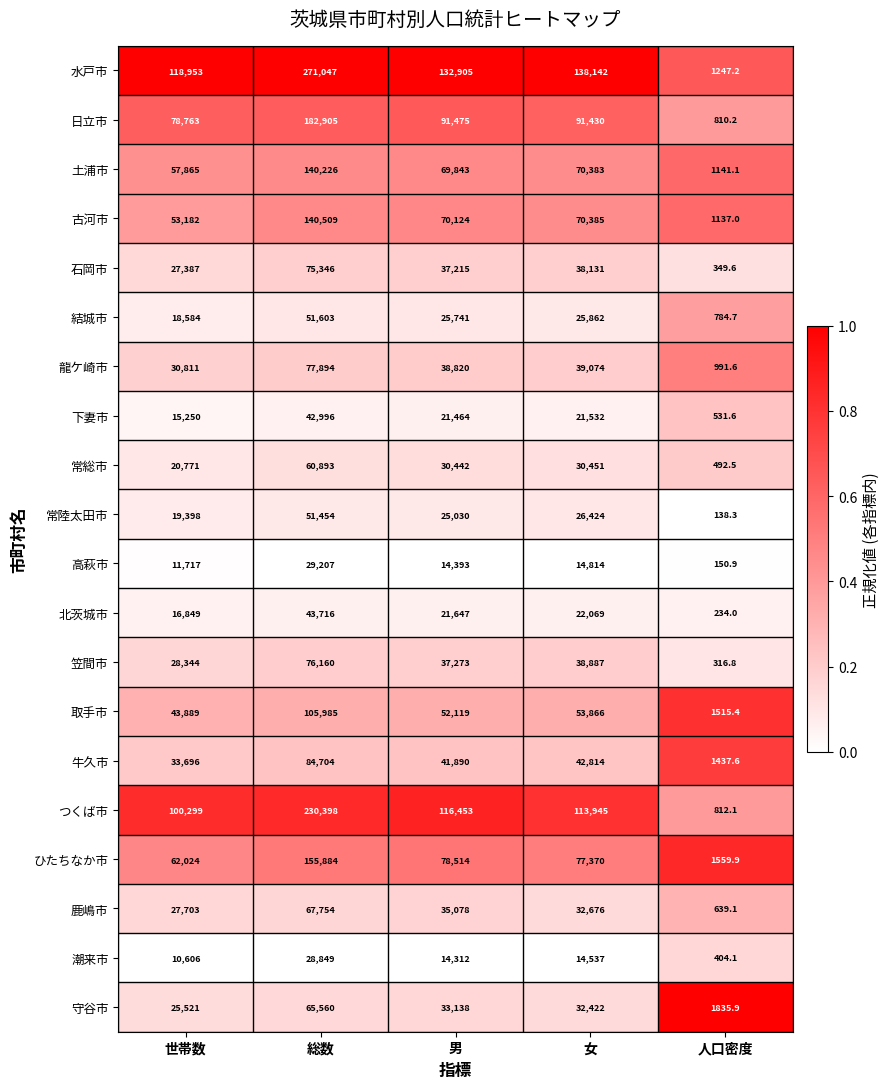

What is the sum of the 牛久市 values at 男 and 女?

84704.0